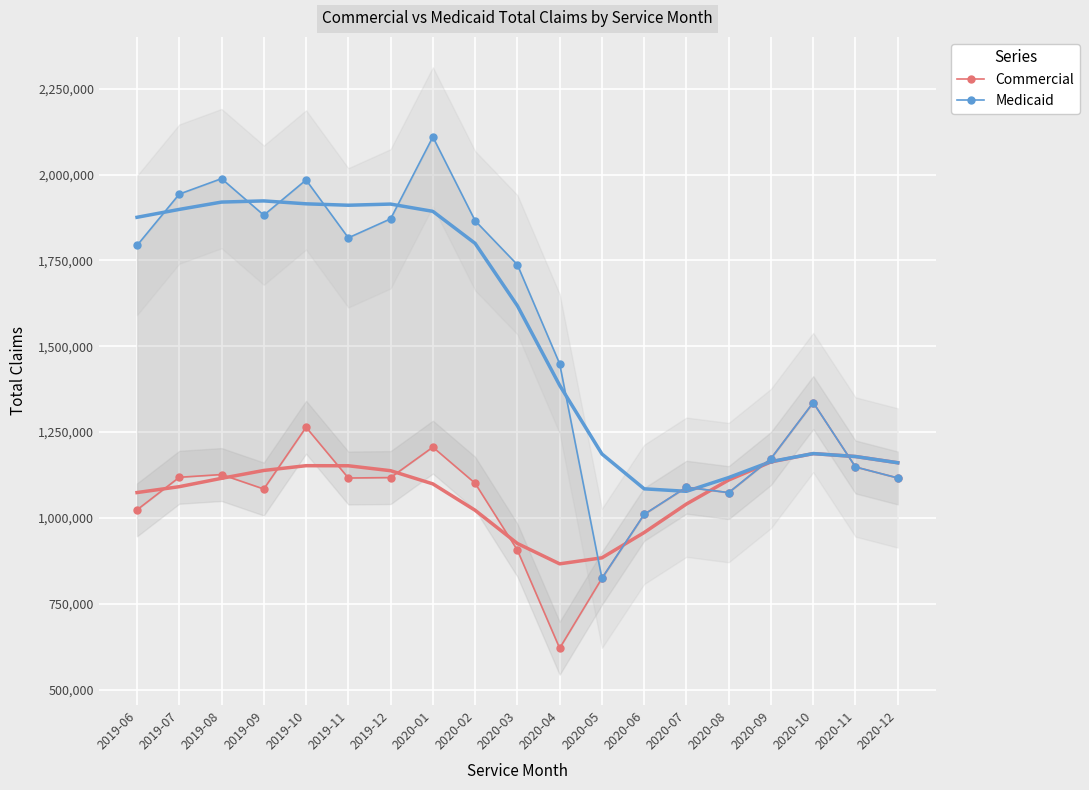

True or false: Commercial and Medicaid cross at least once.

False